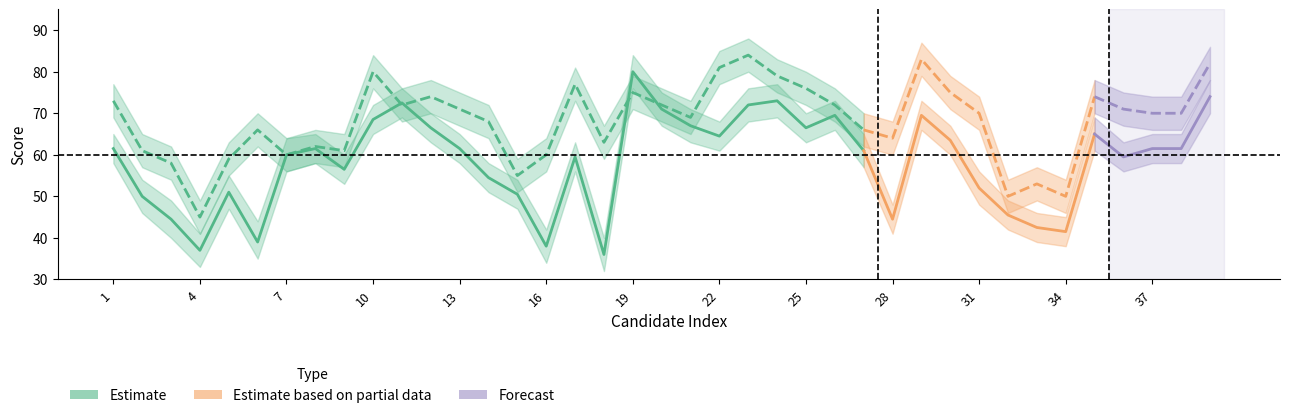

Reading right to left, transcribe all the data shown in this chart.

comprehensive_mean: 39=74.0	38=61.5	37=61.5	36=59.5	35=65.0	34=41.5	33=42.5	32=45.5	31=52.0	30=63.5	29=69.5	28=44.5	27=61.0	26=69.5	25=66.5	24=73.0	23=72.0	22=64.5	21=67.0	20=71.0	19=80.0	18=36.0	17=59.5	16=38.0	15=50.5	14=54.5	13=61.5	12=66.5	11=72.5	10=68.5	9=56.5	8=61.5	7=60.0	6=39.0	5=51.0	4=37.0	3=44.5	2=50.0	1=61.5
medical_mean: 39=82.0	38=70.0	37=70.0	36=71.0	35=74.0	34=50.0	33=53.0	32=50.0	31=70.0	30=75.0	29=83.0	28=64.0	27=66.0	26=72.0	25=76.0	24=79.0	23=84.0	22=81.0	21=69.0	20=72.0	19=75.0	18=63.0	17=77.0	16=60.0	15=55.0	14=68.0	13=71.0	12=74.0	11=72.0	10=80.0	9=61.0	8=62.0	7=60.0	6=66.0	5=59.0	4=45.0	3=58.0	2=61.0	1=73.0
comprehensive_upper: 39=78.0	38=65.0	37=65.0	36=63.0	35=69.0	34=45.0	33=46.0	32=49.0	31=56.0	30=67.0	29=73.0	28=48.0	27=65.0	26=73.0	25=70.0	24=77.0	23=76.0	22=68.0	21=71.0	20=75.0	19=84.0	18=40.0	17=63.0	16=42.0	15=54.0	14=58.0	13=65.0	12=70.0	11=76.0	10=72.0	9=60.0	8=65.0	7=64.0	6=44.0	5=55.0	4=41.0	3=49.0	2=54.0	1=65.0
comprehensive_lower: 39=70.0	38=58.0	37=58.0	36=56.0	35=61.0	34=38.0	33=39.0	32=42.0	31=48.0	30=60.0	29=66.0	28=41.0	27=57.0	26=66.0	25=63.0	24=69.0	23=68.0	22=61.0	21=63.0	20=67.0	19=76.0	18=32.0	17=56.0	16=34.0	15=47.0	14=51.0	13=58.0	12=63.0	11=69.0	10=65.0	9=53.0	8=58.0	7=56.0	6=35.0	5=47.0	4=33.0	3=40.0	2=46.0	1=58.0
medical_upper: 39=86.0	38=74.0	37=74.0	36=75.0	35=78.0	34=54.0	33=57.0	32=54.0	31=74.0	30=79.0	29=87.0	28=68.0	27=70.0	26=76.0	25=80.0	24=83.0	23=88.0	22=85.0	21=73.0	20=76.0	19=79.0	18=67.0	17=81.0	16=64.0	15=59.0	14=72.0	13=75.0	12=78.0	11=76.0	10=84.0	9=65.0	8=66.0	7=64.0	6=70.0	5=63.0	4=49.0	3=62.0	2=65.0	1=77.0
medical_lower: 39=78.0	38=66.0	37=66.0	36=67.0	35=70.0	34=46.0	33=49.0	32=46.0	31=66.0	30=71.0	29=79.0	28=60.0	27=62.0	26=68.0	25=72.0	24=75.0	23=80.0	22=77.0	21=65.0	20=68.0	19=71.0	18=59.0	17=73.0	16=56.0	15=51.0	14=64.0	13=67.0	12=70.0	11=68.0	10=76.0	9=57.0	8=58.0	7=56.0	6=62.0	5=55.0	4=41.0	3=54.0	2=57.0	1=69.0